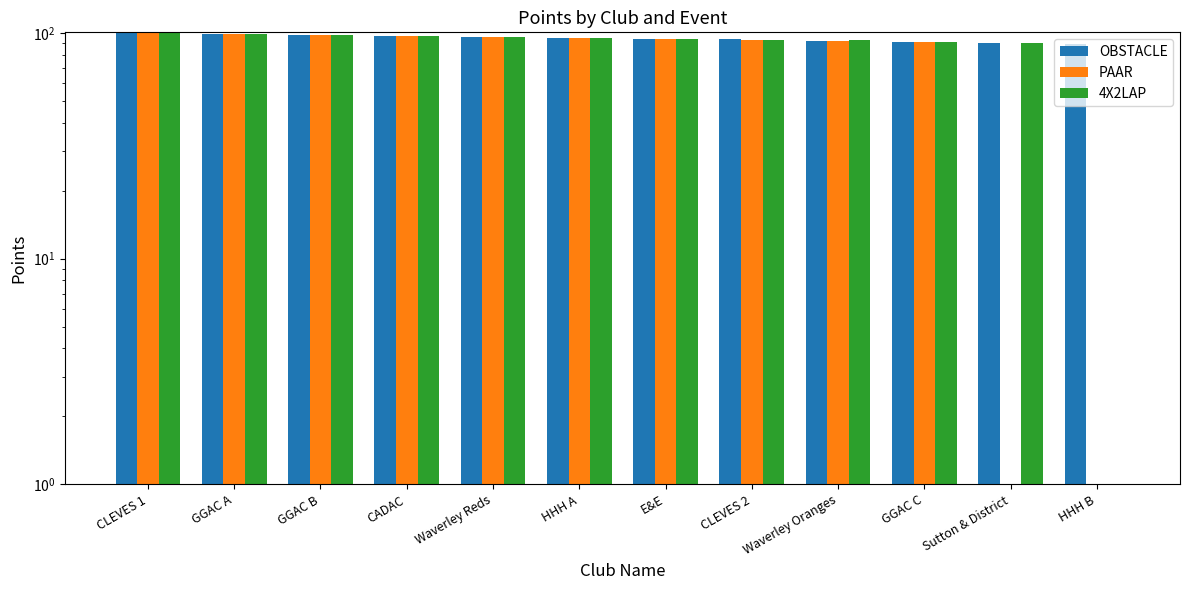

At how many categories does at least one series exceed 57?

12